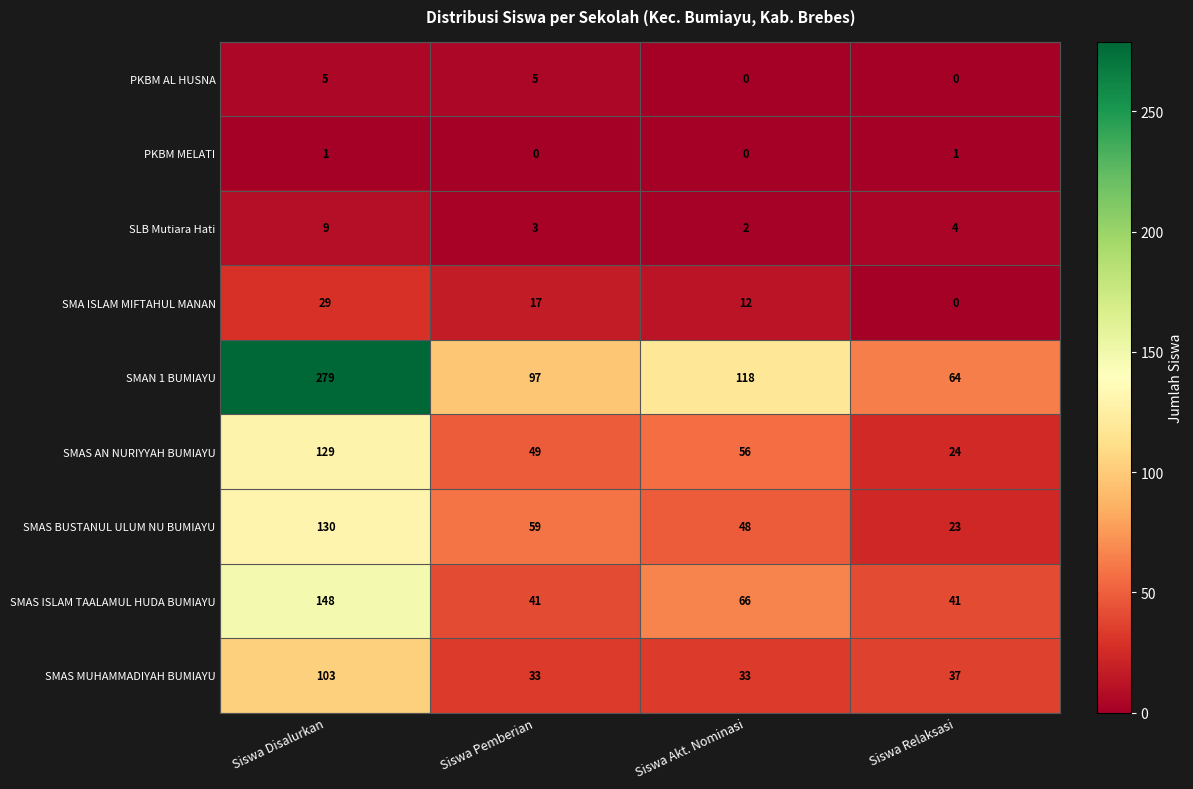

Rank the series by their maximum value, from highest to lowest.

SMAN 1 BUMIAYU, SMAS ISLAM TAALAMUL HUDA BUMIAYU, SMAS BUSTANUL ULUM NU BUMIAYU, SMAS AN NURIYYAH BUMIAYU, SMAS MUHAMMADIYAH BUMIAYU, SMA ISLAM MIFTAHUL MANAN, SLB Mutiara Hati, PKBM AL HUSNA, PKBM MELATI